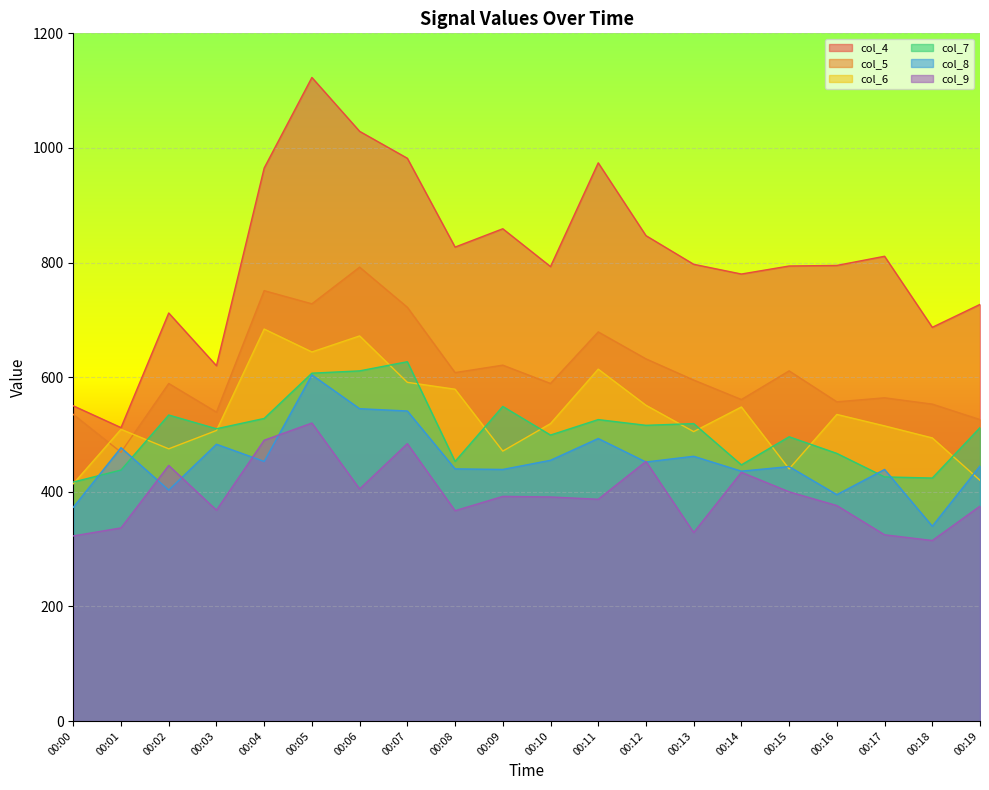

Which series has the widest spread of values?

col_4